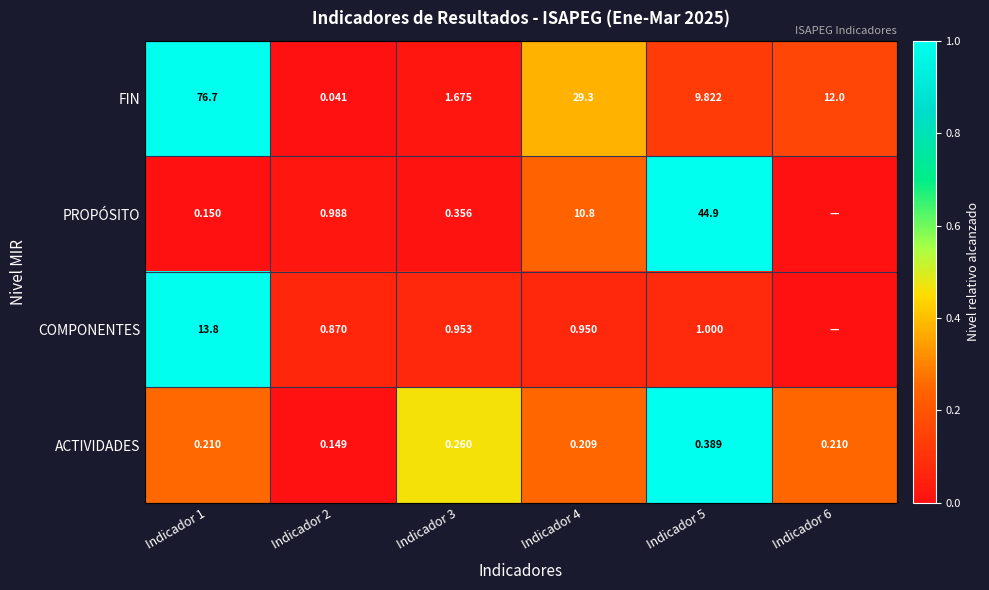

Is the value of PROPÓSITO at Indicador 4 greater than the value of FIN at Indicador 1?

No